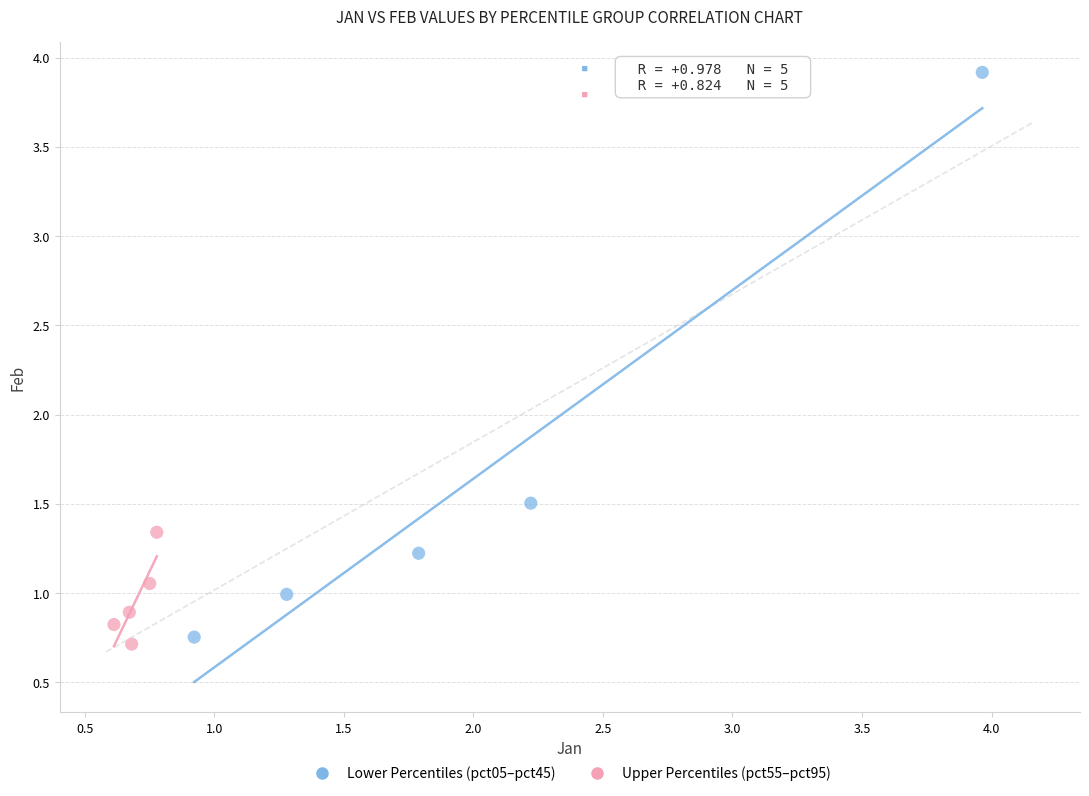

Which series has the largest Y range (max minus min)?

Lower Percentiles (pct05–pct45)